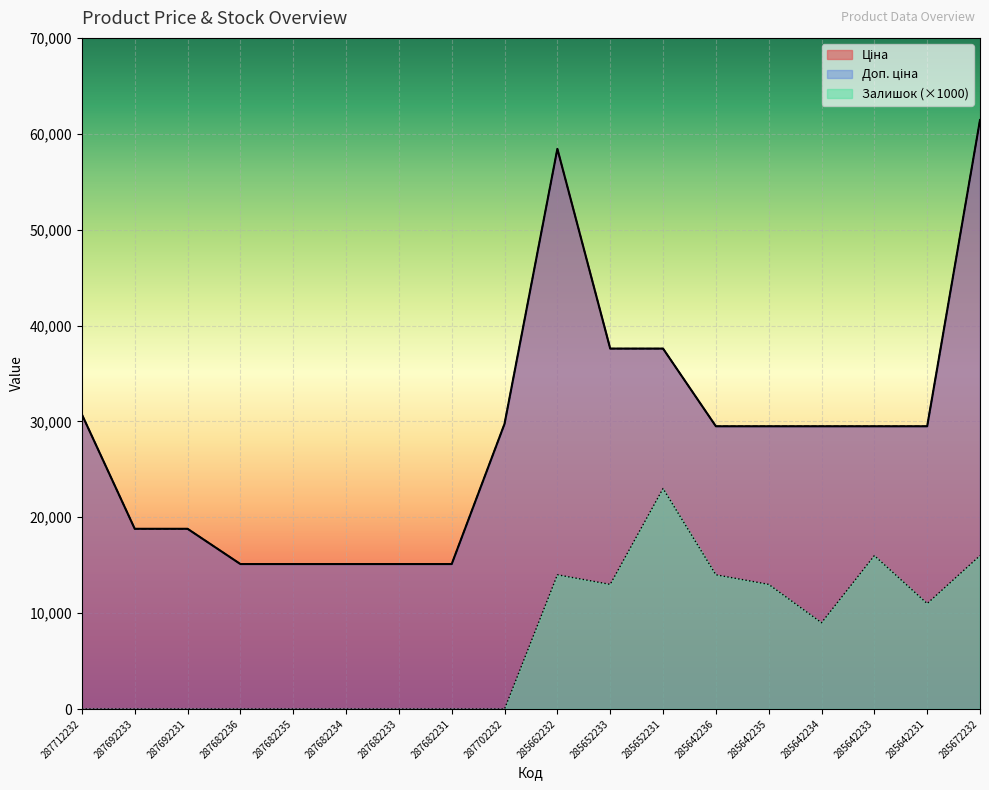

Which series changed the most between 287682235 and 285662232?

Ціна